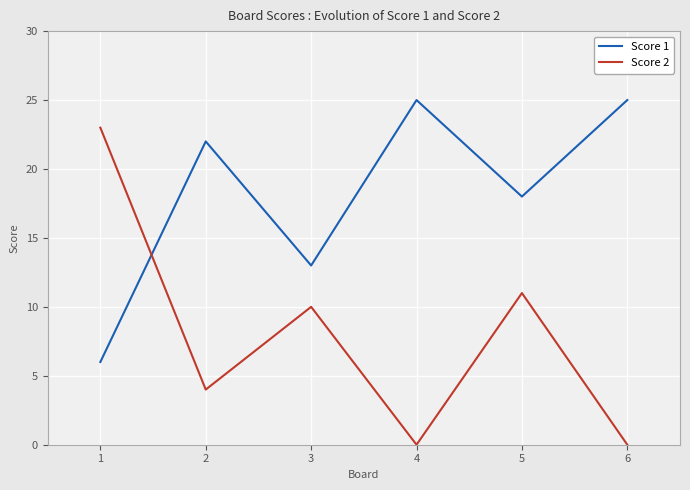

In Score 2, how many points are higher than both neighbors (excluding endpoints)?

2